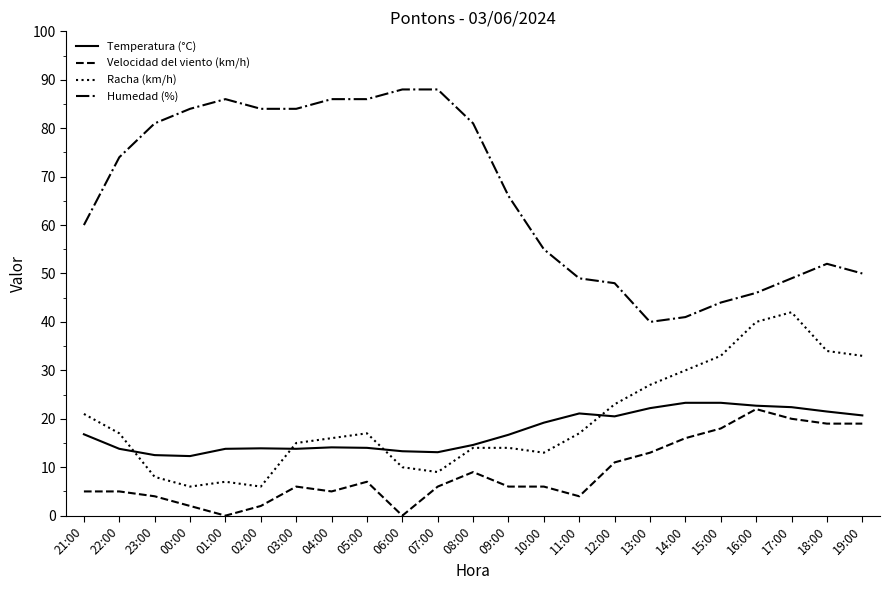

What is the difference between the maximum and minimum values in the Racha (km/h) series?

36.0